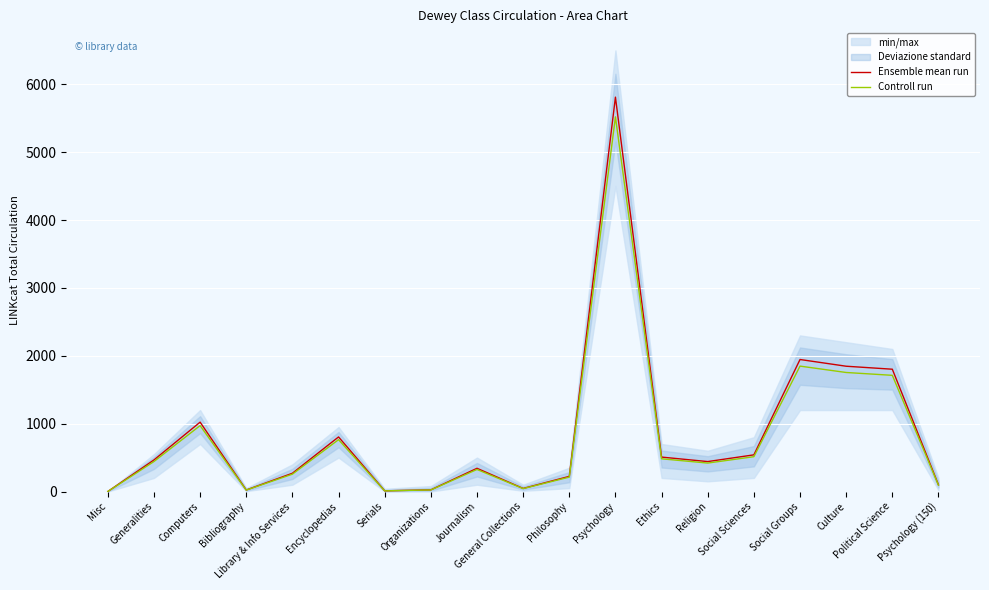

Rank the series by their average value, from highest to lowest.

Ensemble mean run, Controll run